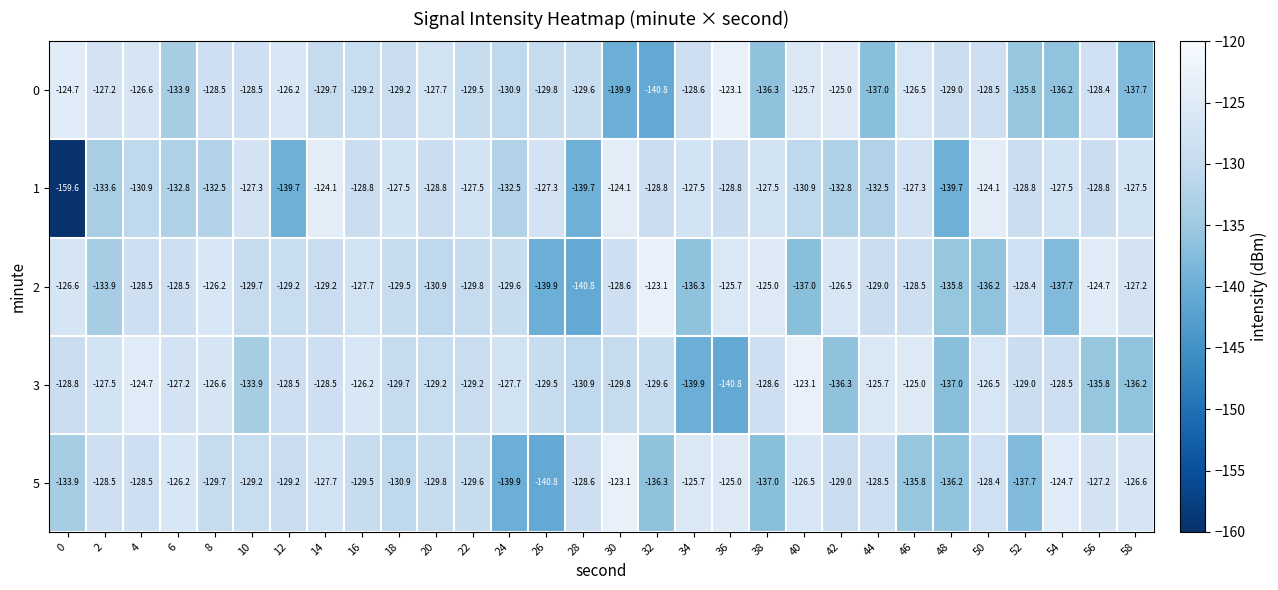

Where does the 1 series first go above -128?

10